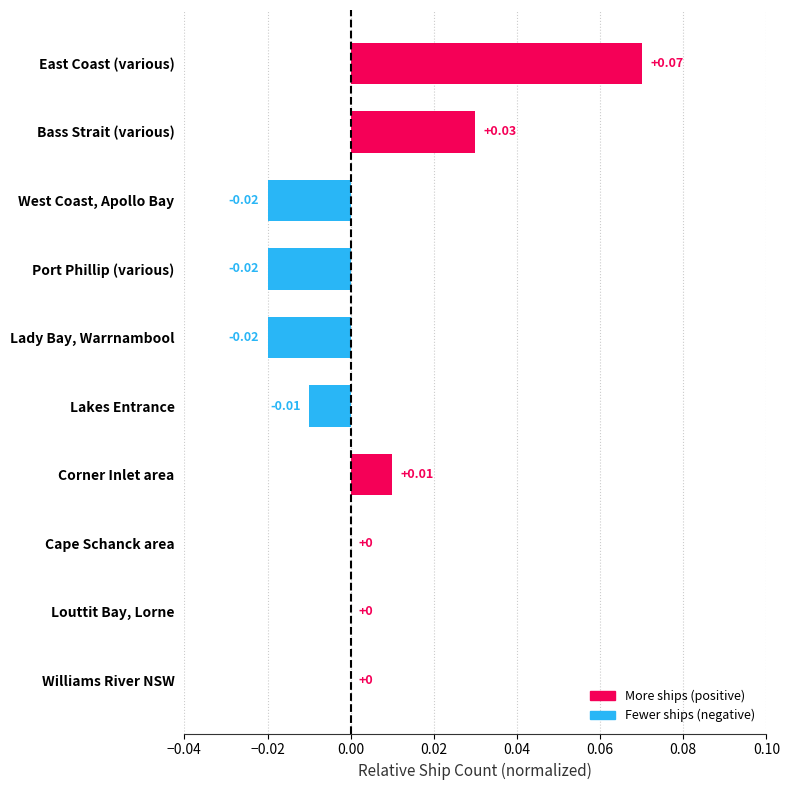

Which label corresponds to the largest value in the chart?

East Coast (various)